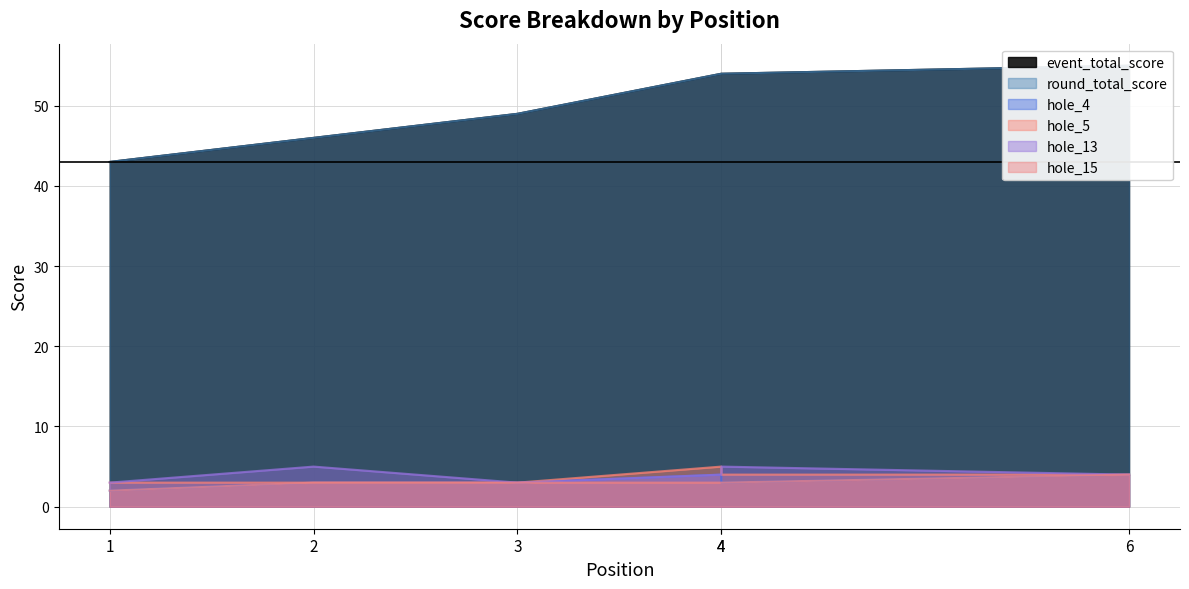

What is the smallest value displayed?

2